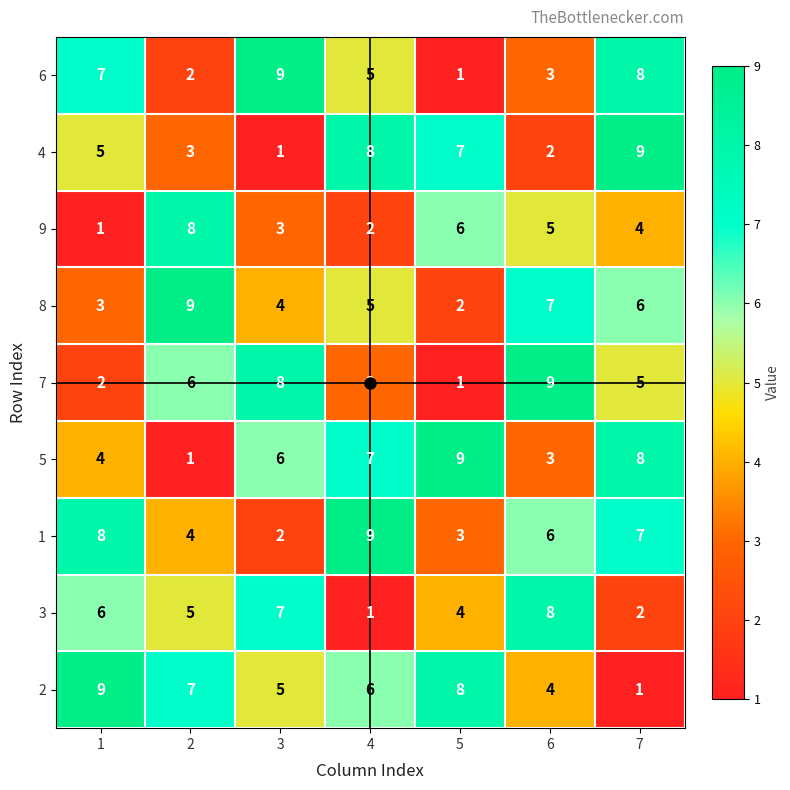

What is the approximate value of 8 at 1?

3